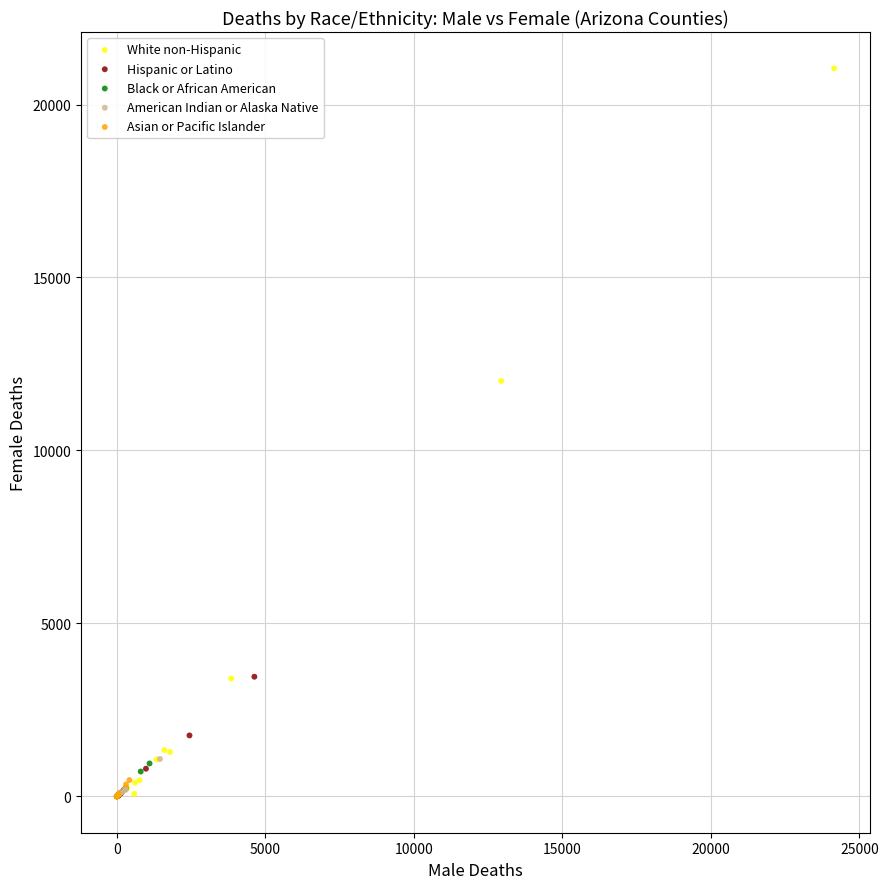

Which series contains the highest Y value?

White non-Hispanic